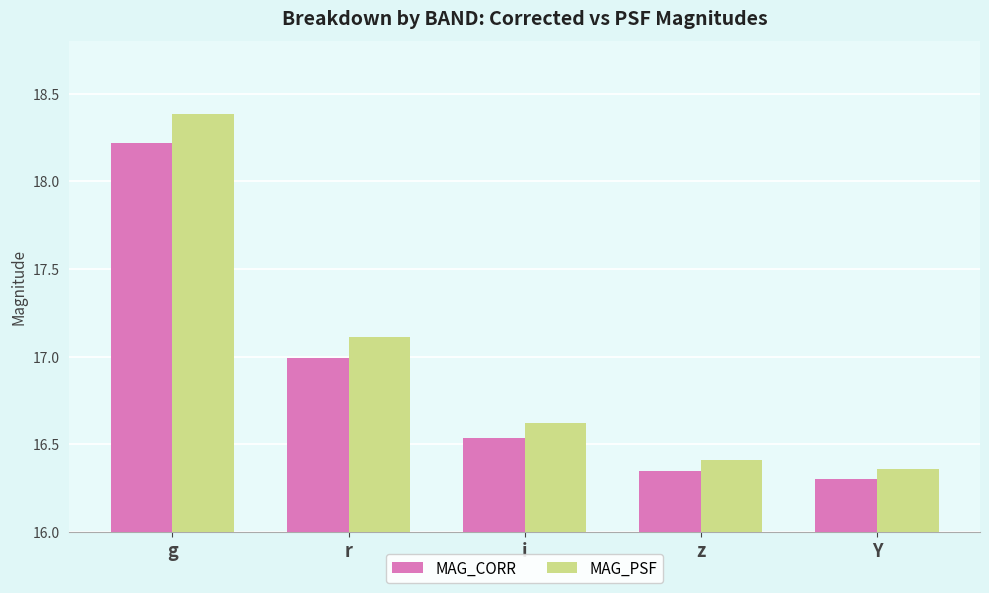

Where is MAG_PSF nearest to the value 17?

r